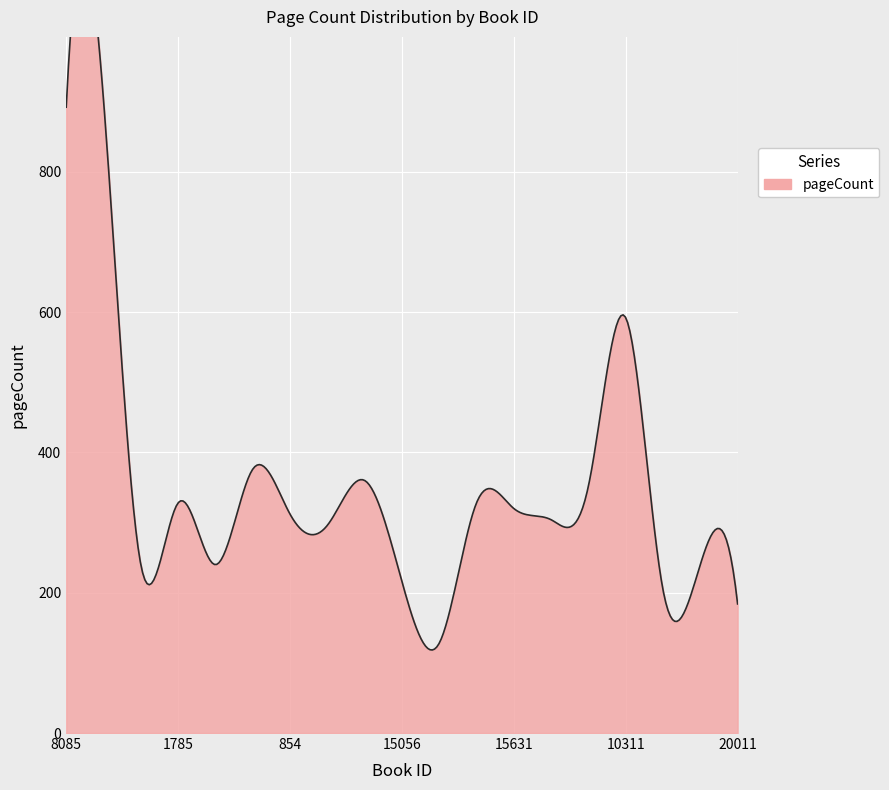

What is the label of the 13th point from the left?

15631